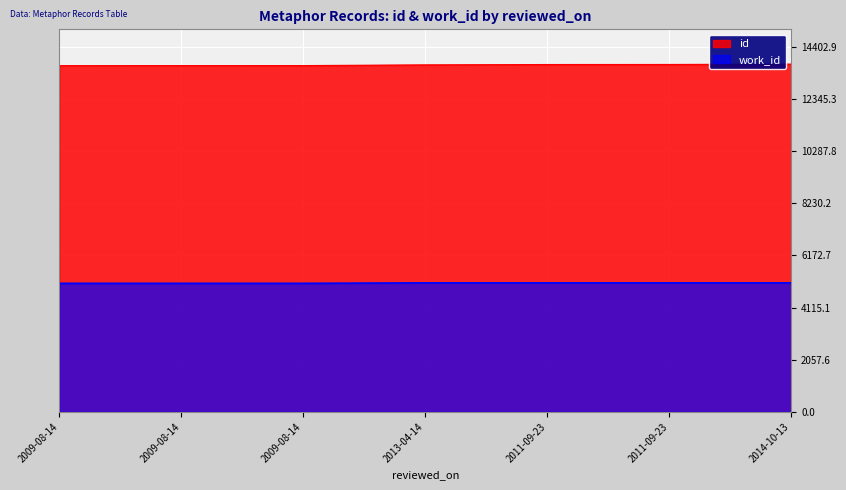

Does the chart display data point markers on the line(s)?

No